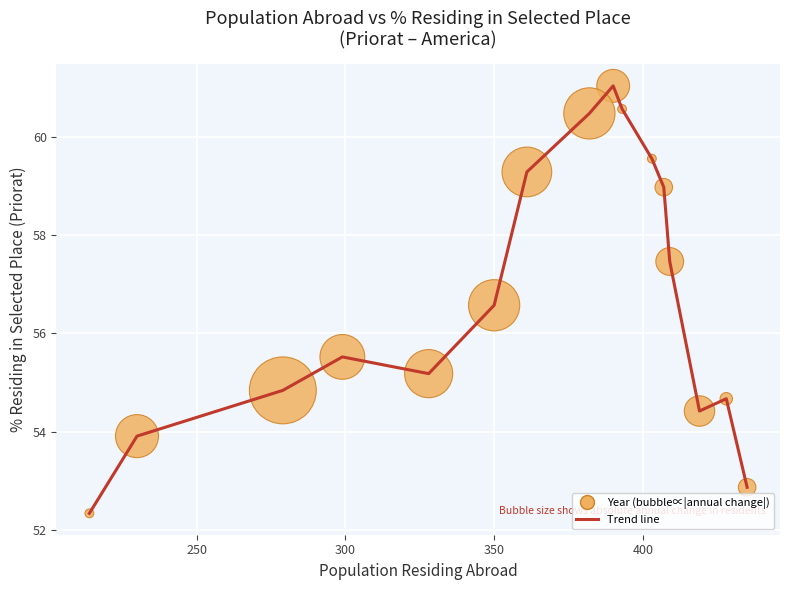

What is the smallest value displayed?

52.3